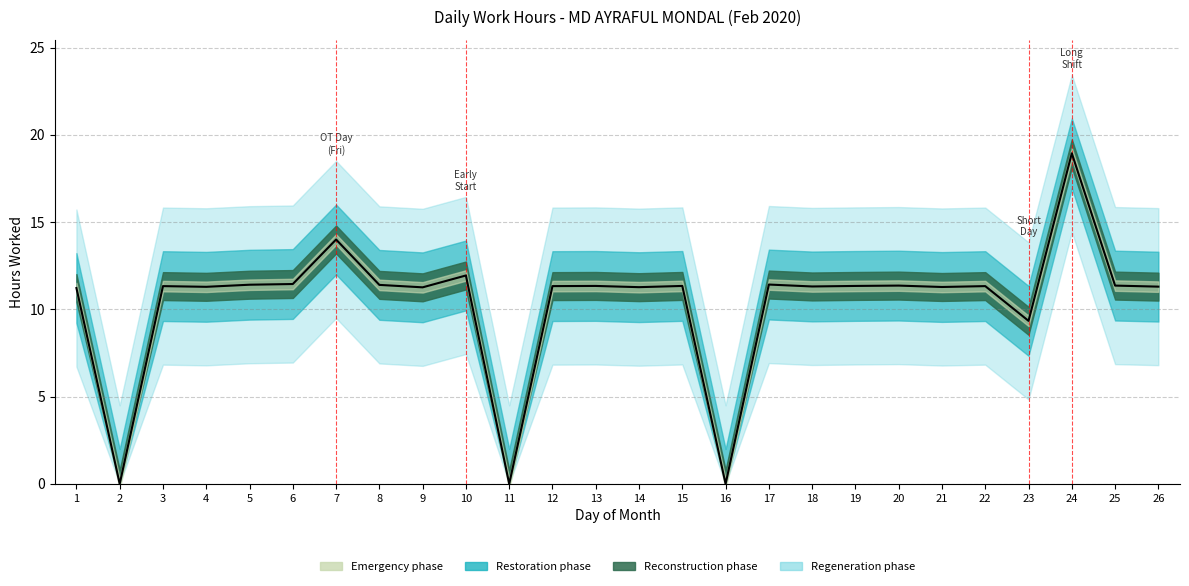

What is the value of the 20th point from the left?

11.4